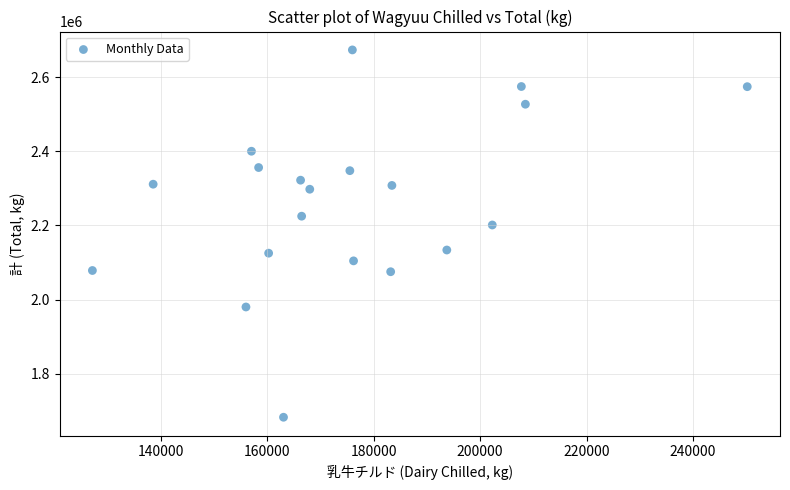

What is the range of X values (max minus min)?

123008.0